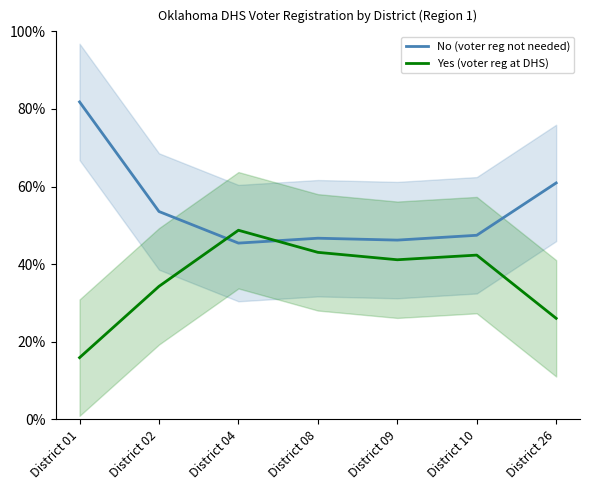

How many categories are shown in the chart?

7